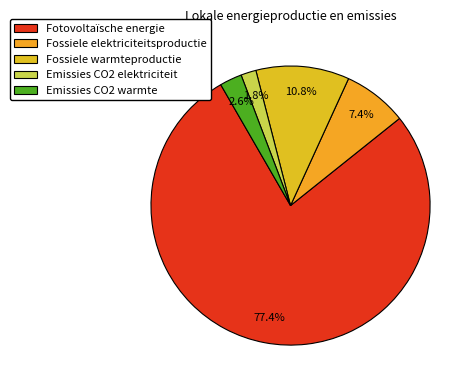

What percentage is the Fotovoltaïsche energie slice, to the nearest percent?

77%